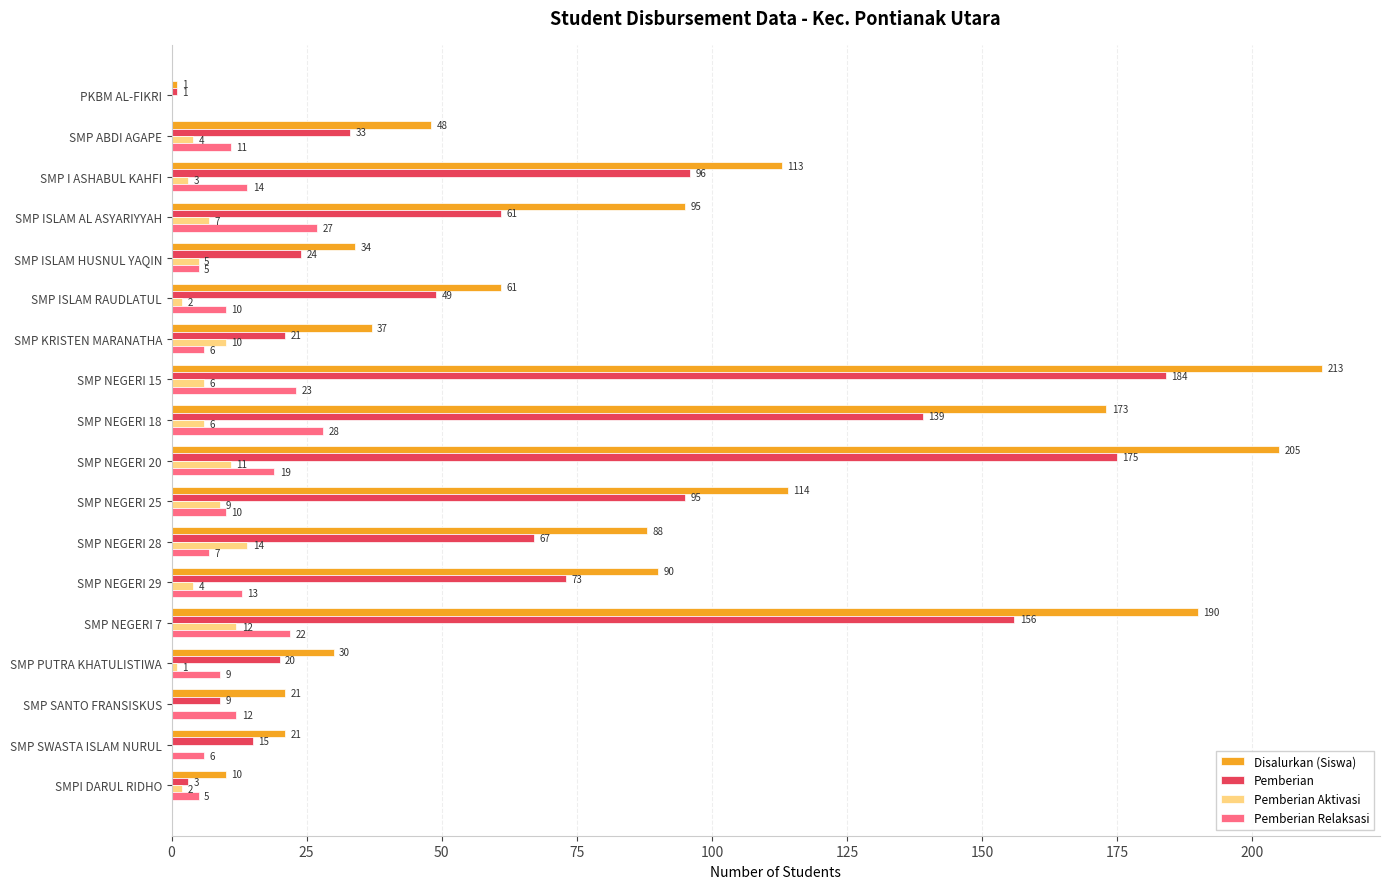

At which category is the sum across all series the highest?

SMP NEGERI 15